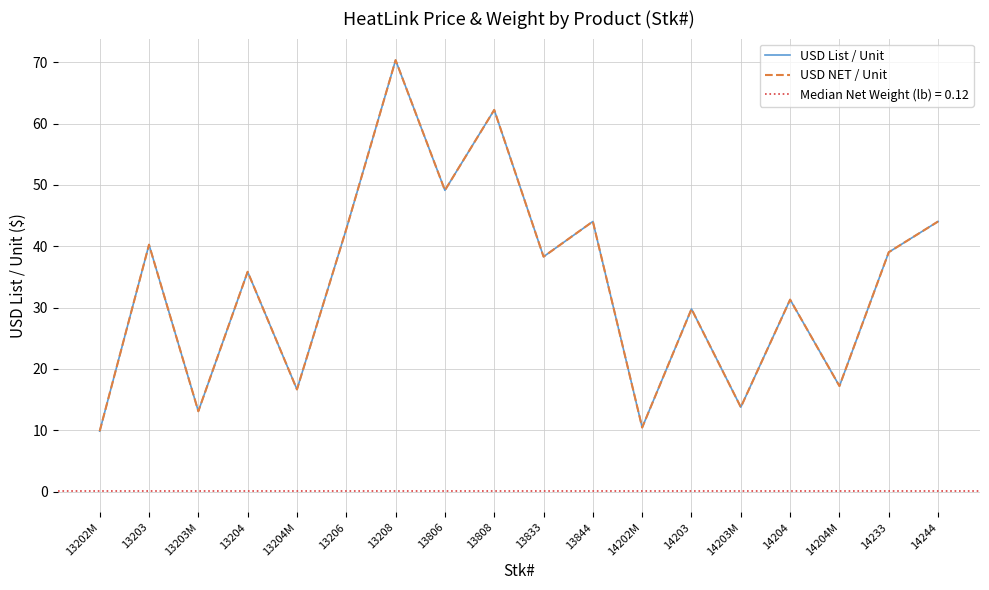

The value of USD List / Unit at 13844 is 77.4. True or false?

False